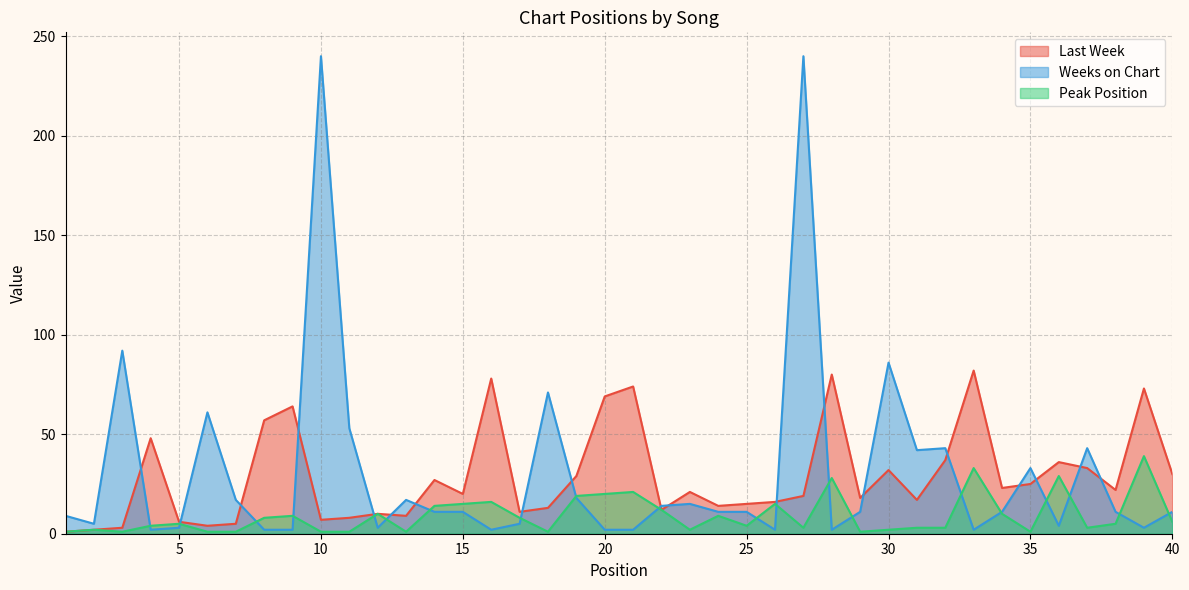

Rank the categories by Peak Position value from lowest to highest.

1, 3, 6, 7, 10, 11, 13, 18, 29, 35, 2, 23, 30, 27, 31, 32, 37, 4, 25, 5, 38, 40, 8, 17, 9, 24, 12, 34, 22, 14, 15, 26, 16, 19, 20, 21, 28, 36, 33, 39